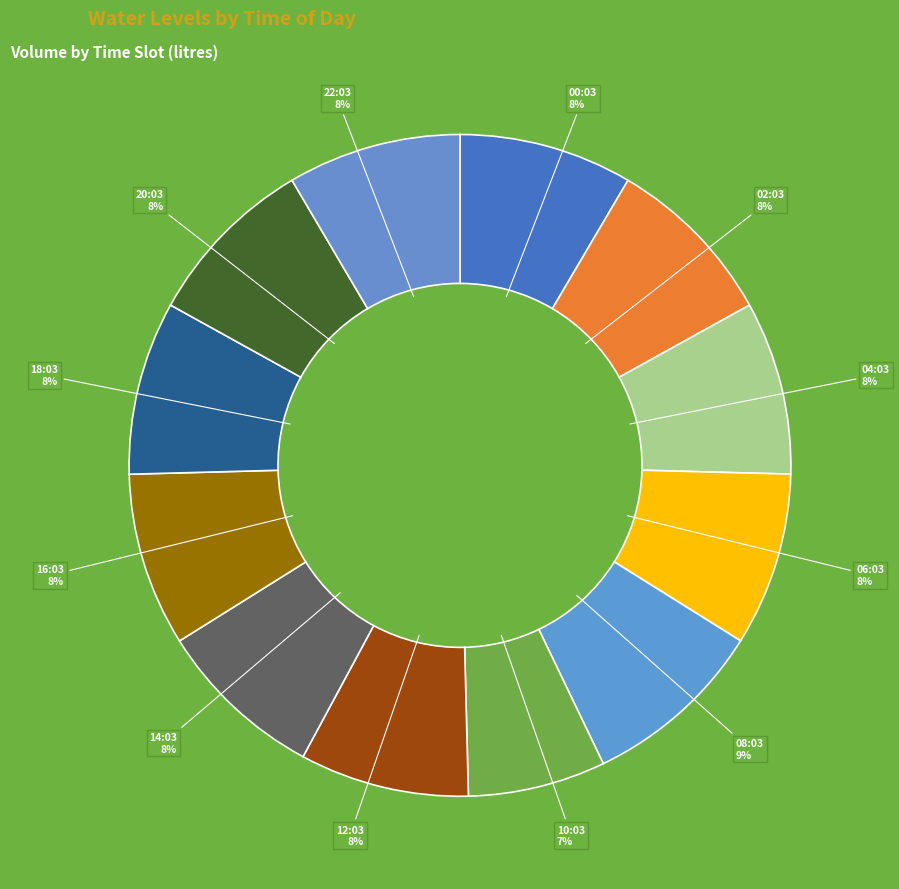

Count the number of slices in the pie.

12